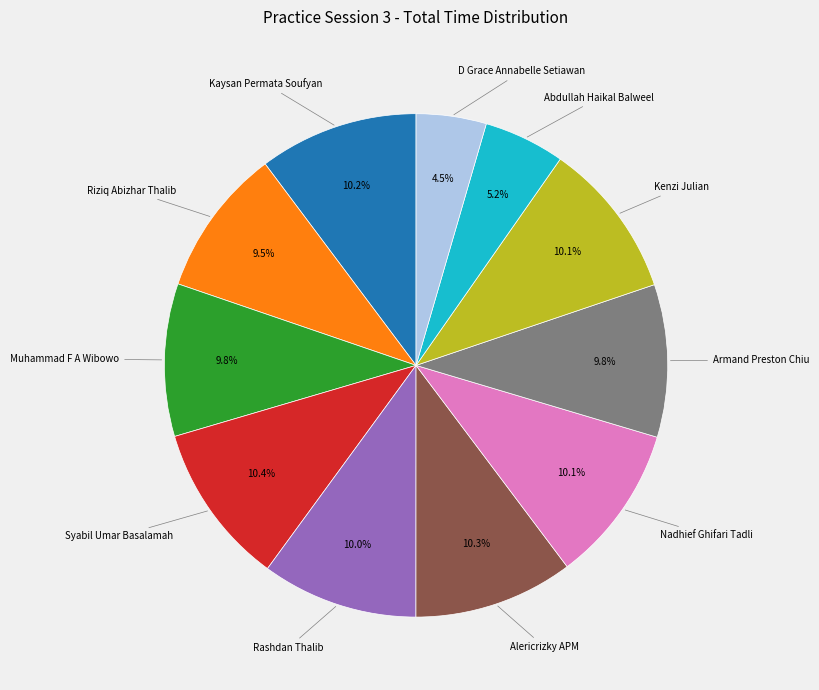

Is there any slice that represents more than half of the pie?

No